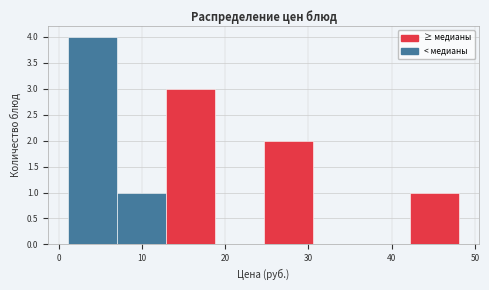

Reading left to right, list every bar in this chart as the range it spans on the x-axis followed by its height. Neither the bar edges nor the heights are printed on the chart, so give them approximately, as read against the axes.

1 to 7: 4
7 to 13: 1
13 to 19: 3
19 to 25: 0
25 to 30: 2
30 to 36: 0
36 to 42: 0
42 to 48: 1